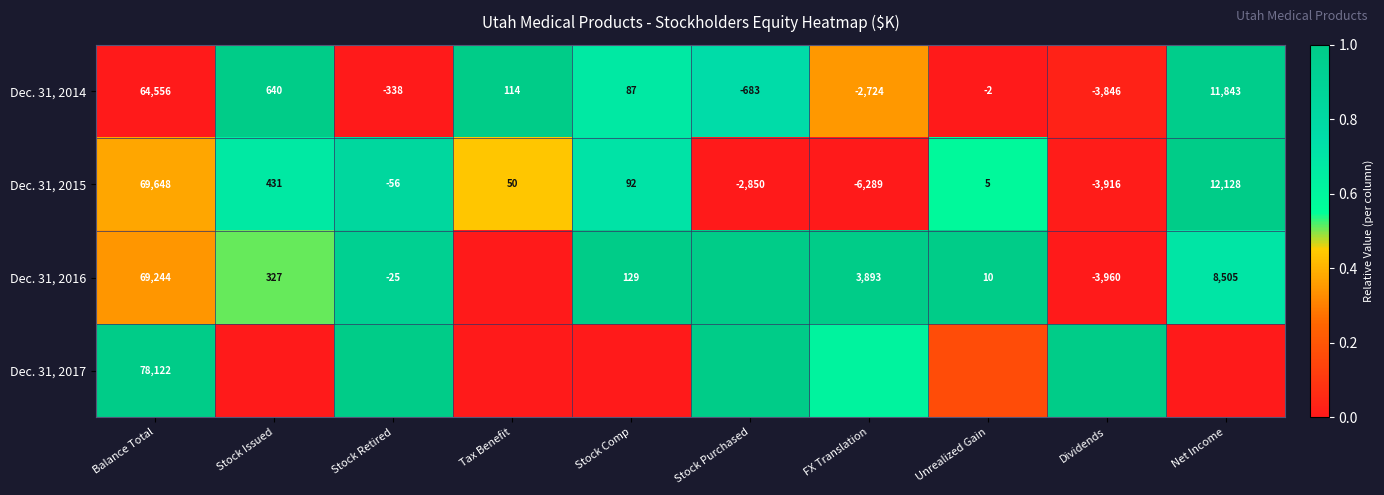

Is the value of Dec. 31, 2014 at Dividends greater than the value of Dec. 31, 2016 at Stock Retired?

No